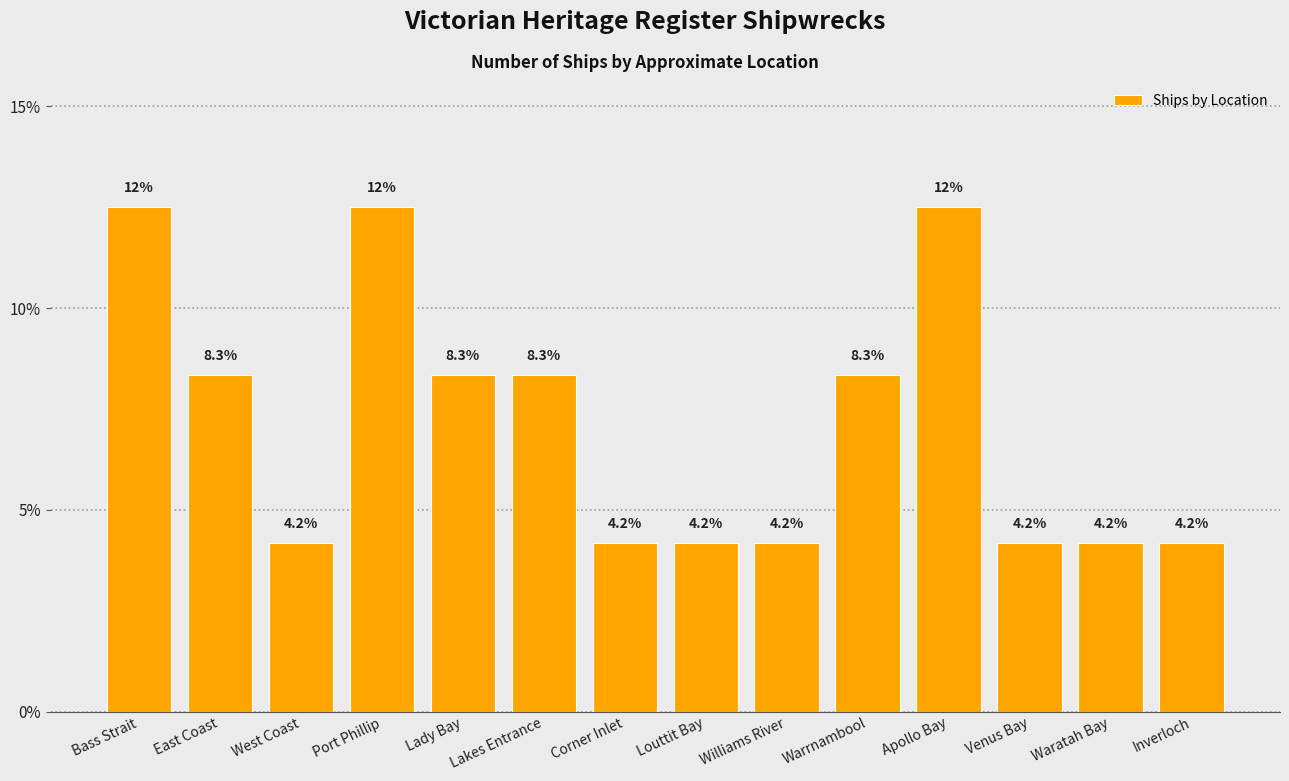

True or false: the data shows 8.3 at Warrnambool.

True